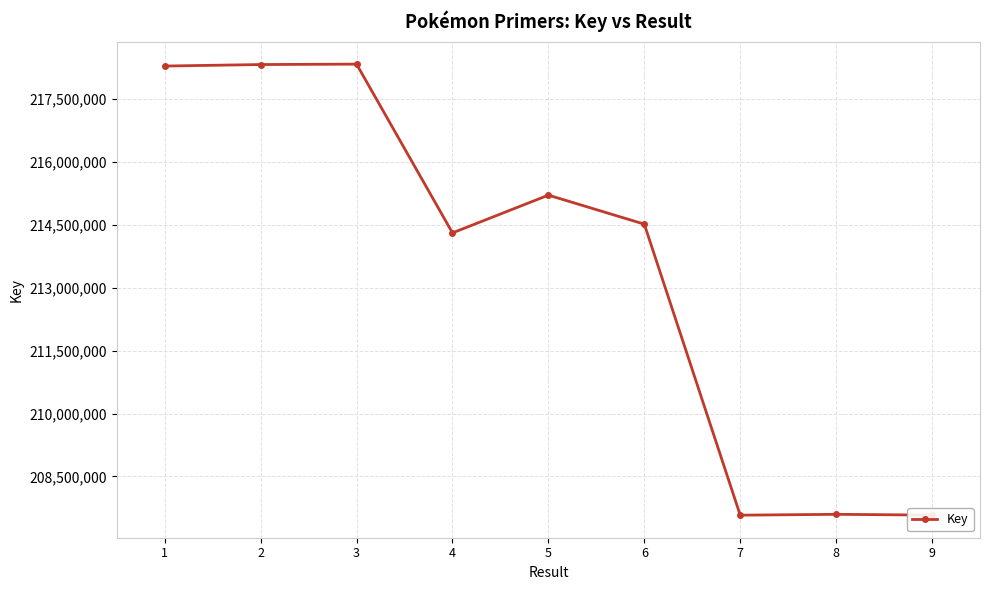

What is the value of the 9th point from the left?

207576010